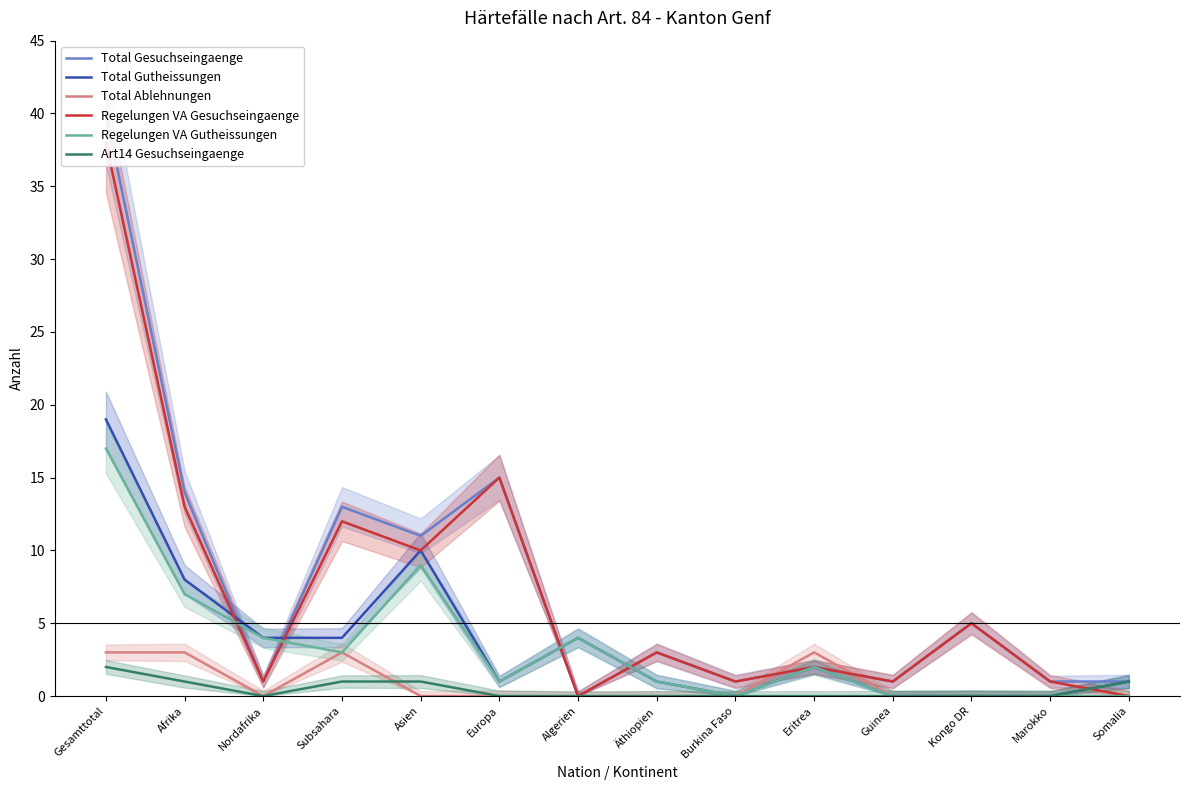

Is this an area chart (filled region under the line)?

No